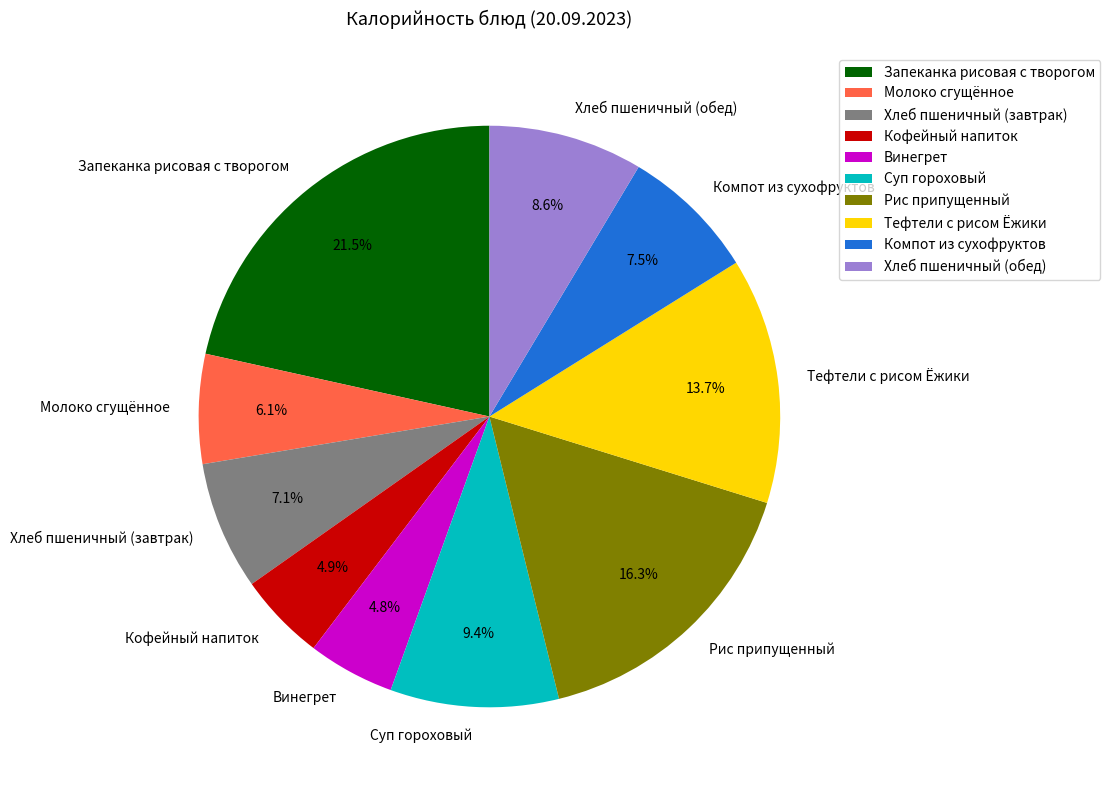

What percentage is NOT represented by Винегрет?

95.2%